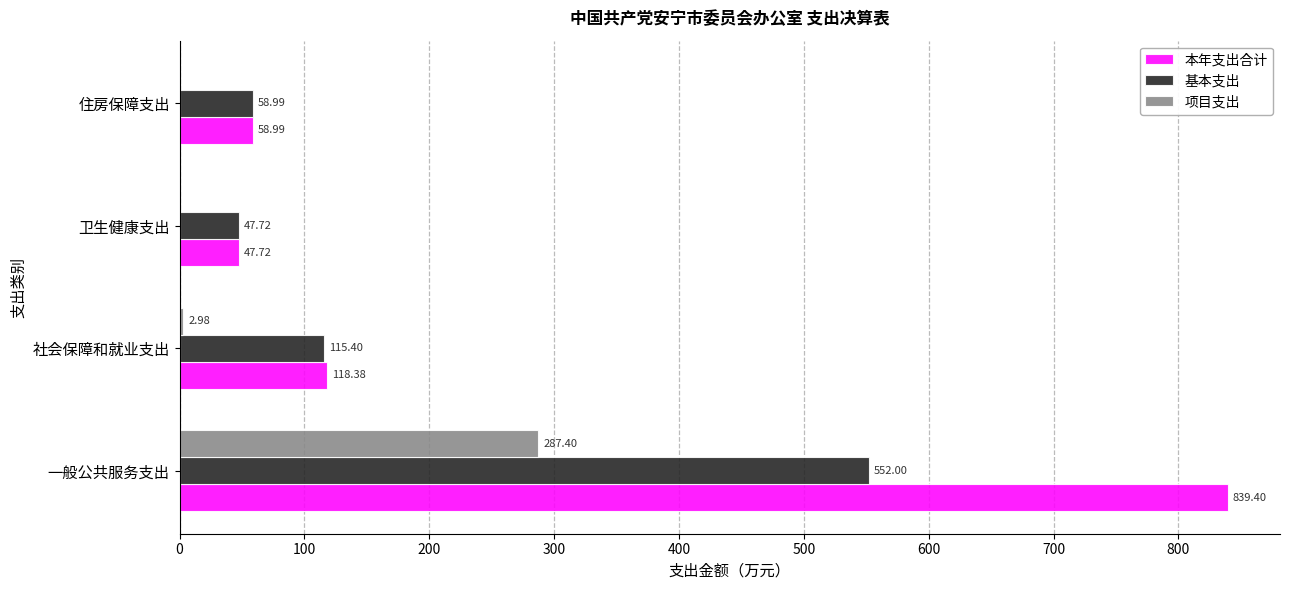

Which series has the largest total across all categories?

本年支出合计